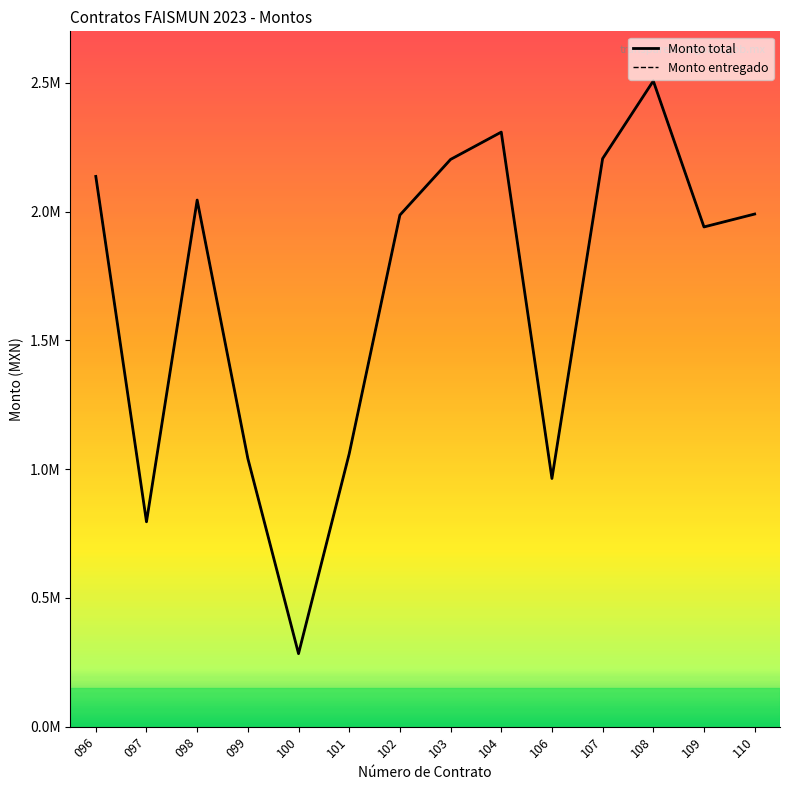

What is the average value of the Monto total series?

1676240.7